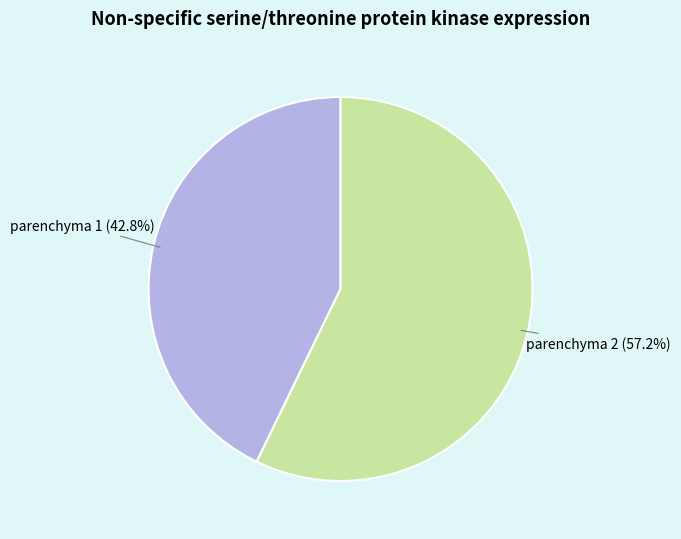

How much of the chart is everything except parenchyma 2?

42.8%